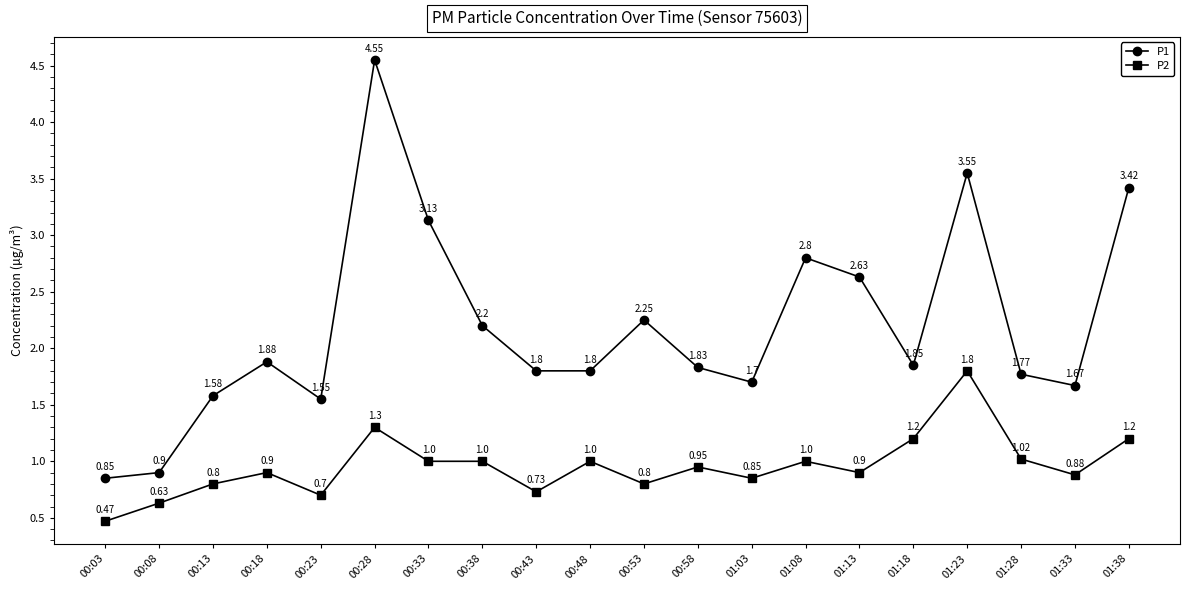

List the series in order of their peak value, lowest first.

P2, P1